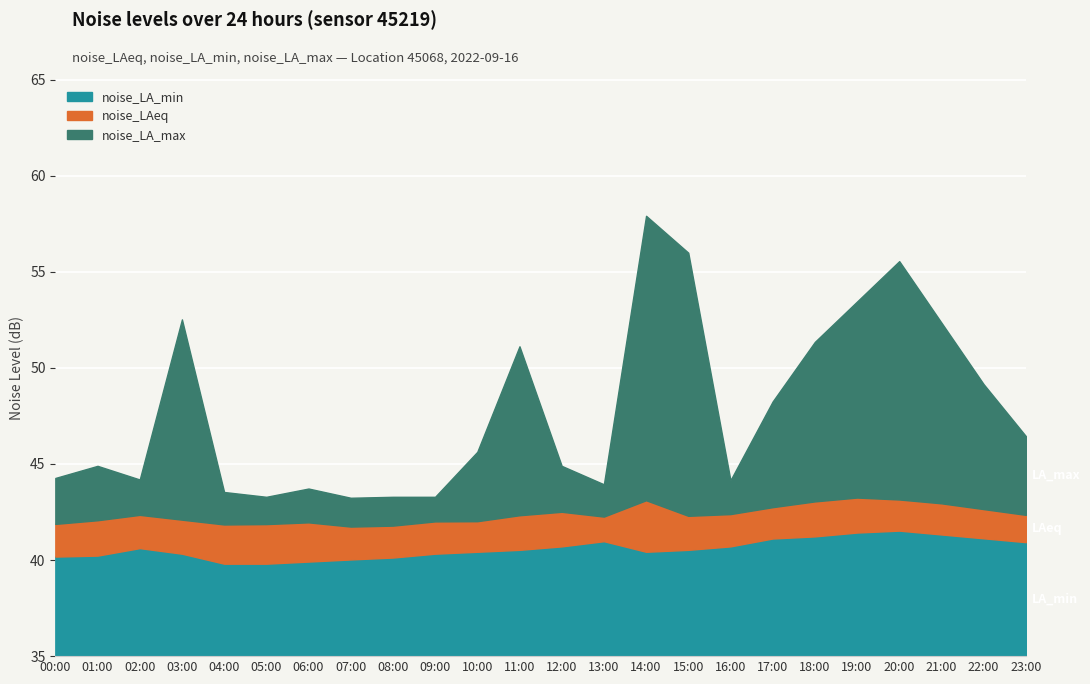

List the labels in order of noise_LA_max value, largest first.

14:00, 15:00, 20:00, 19:00, 03:00, 21:00, 18:00, 11:00, 22:00, 17:00, 23:00, 10:00, 01:00, 12:00, 00:00, 02:00, 16:00, 13:00, 06:00, 04:00, 05:00, 08:00, 09:00, 07:00